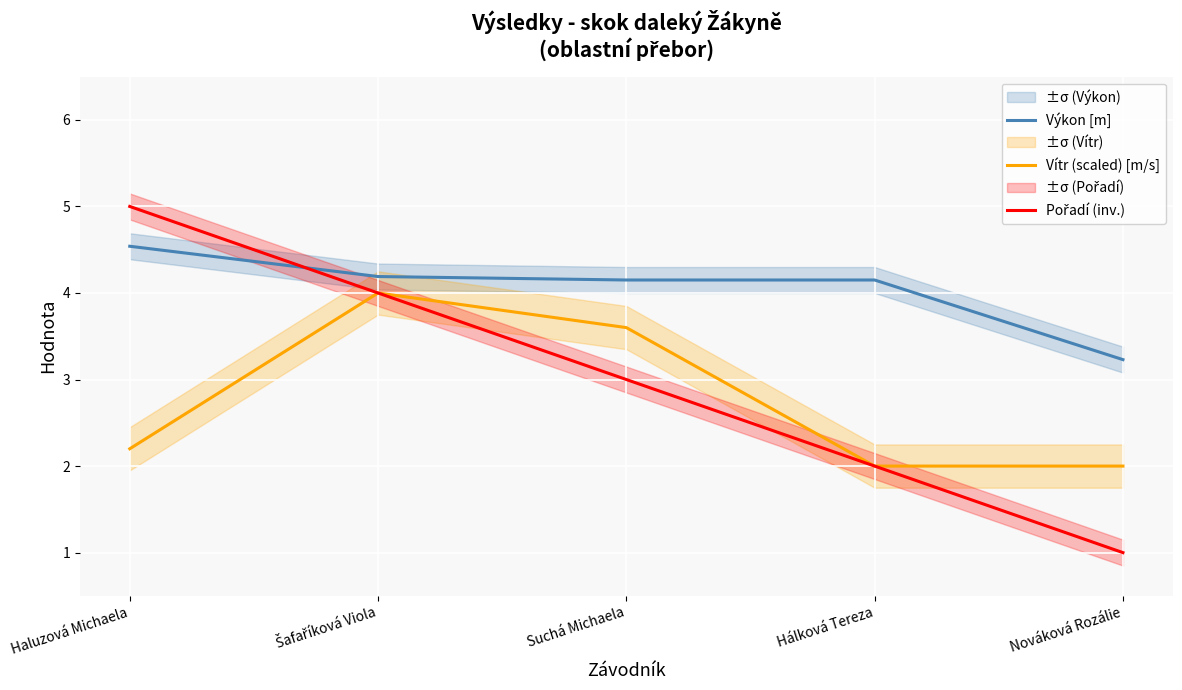

True or false: Vítr (scaled) [m/s] and Výkon [m] cross at least once.

False